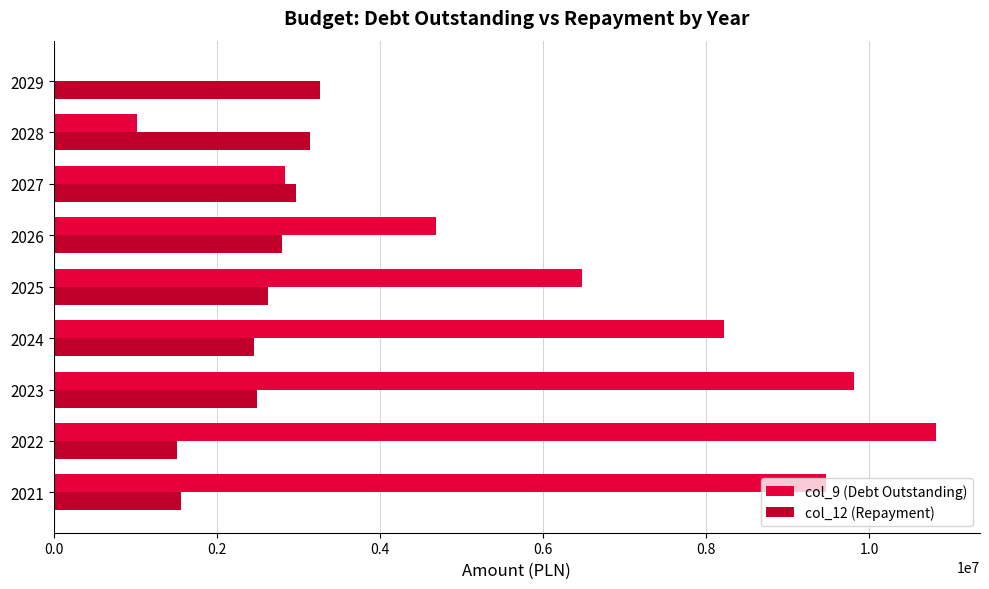

Which series changed the most between 2022 and 2029?

col_9 (Debt Outstanding)